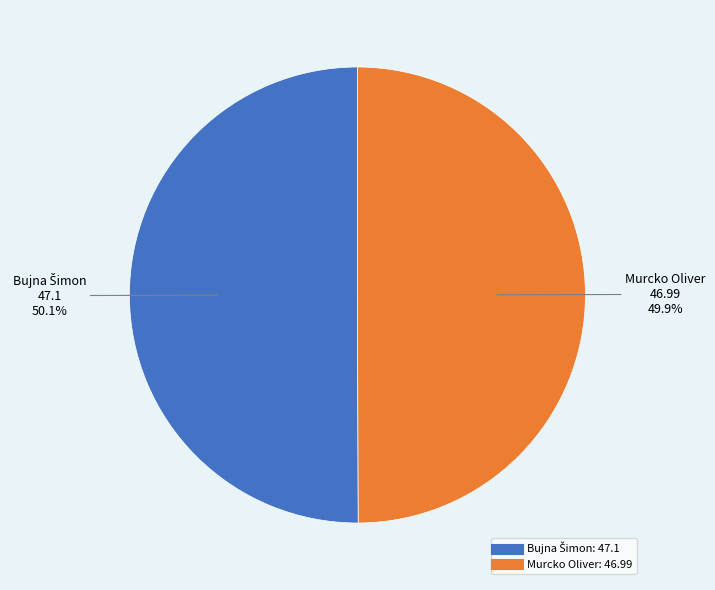

Count the number of slices in the pie.

2